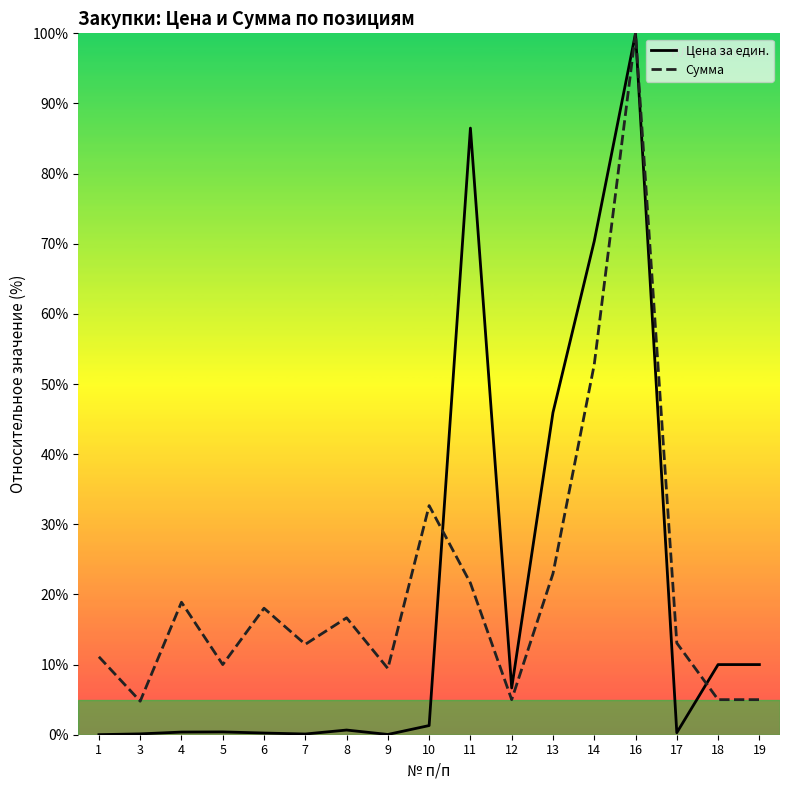

In Цена за един., how many points are lower than both neighbors (excluding endpoints)?

4